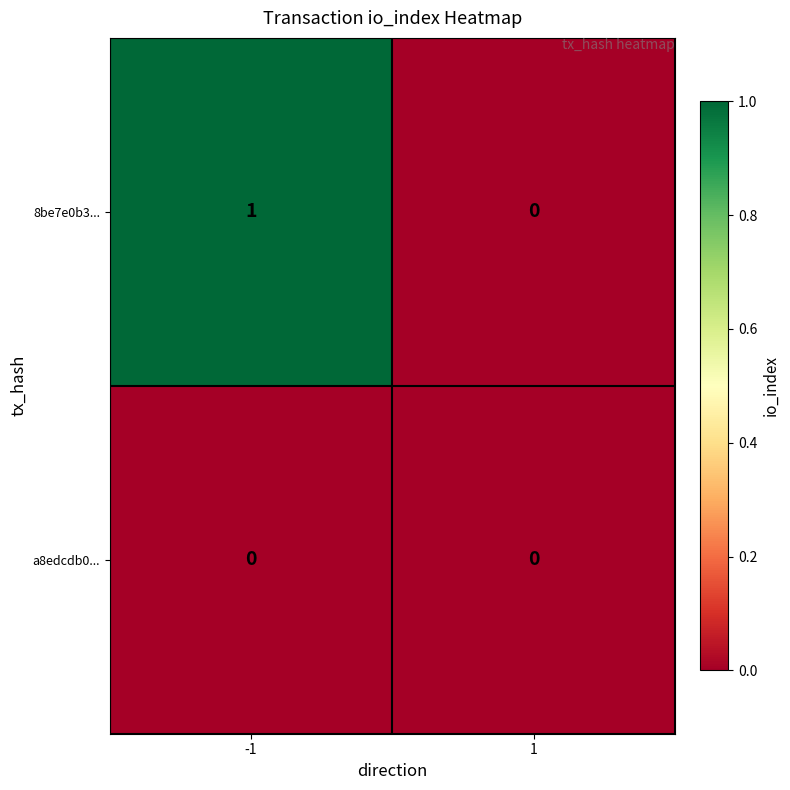

Reading right to left, extract all data points from this chart.

8be7e0b3...: 1=0	-1=1
a8edcdb0...: 1=0	-1=0